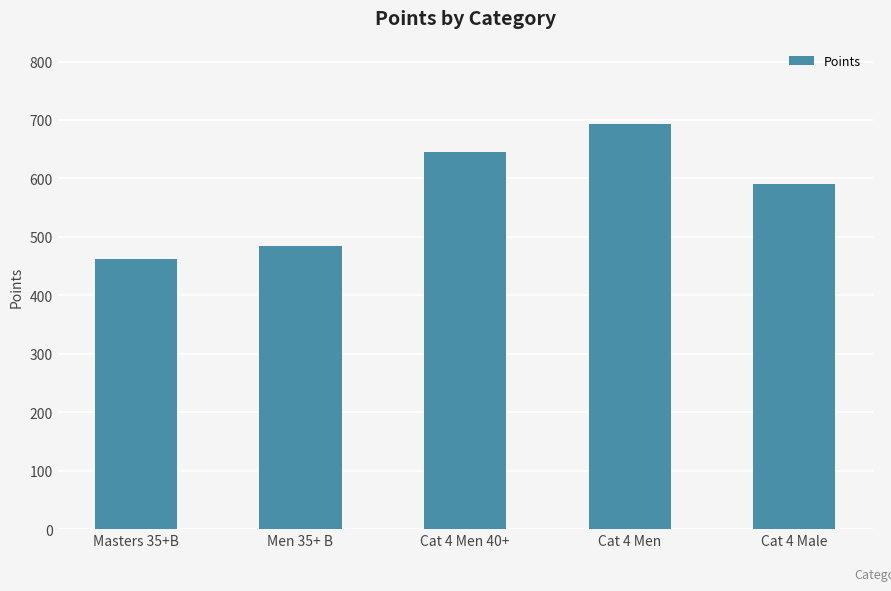

List the labels in order of value, smallest first.

Masters 35+B, Men 35+ B, Cat 4 Male, Cat 4 Men 40+, Cat 4 Men